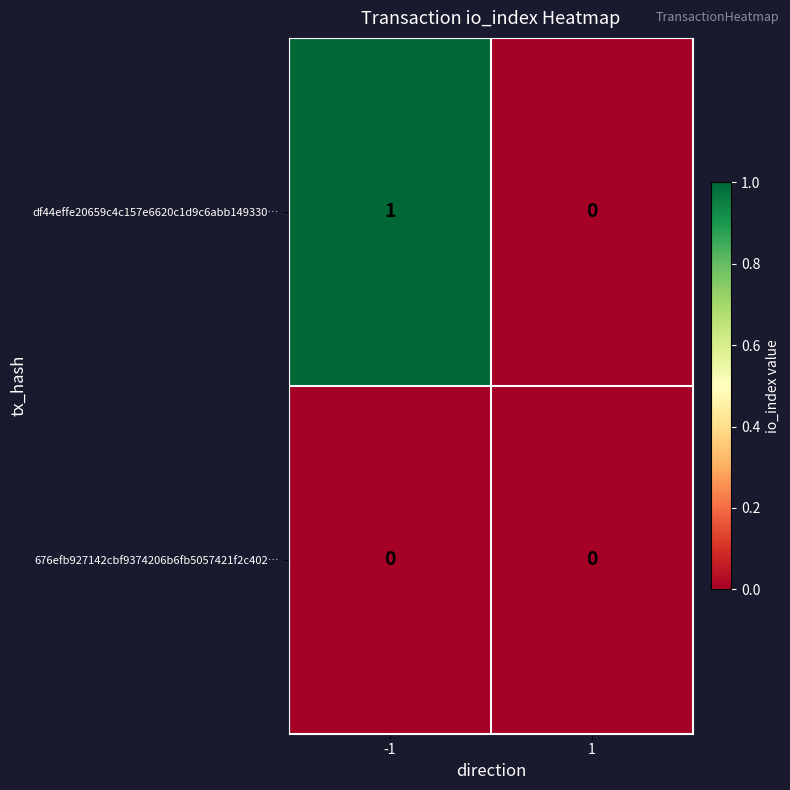

Is the value of df44effe20659c4c157e6620c1d9c6abb149330… at -1 greater than the value of 676efb927142cbf9374206b6fb5057421f2c402… at 1?

Yes